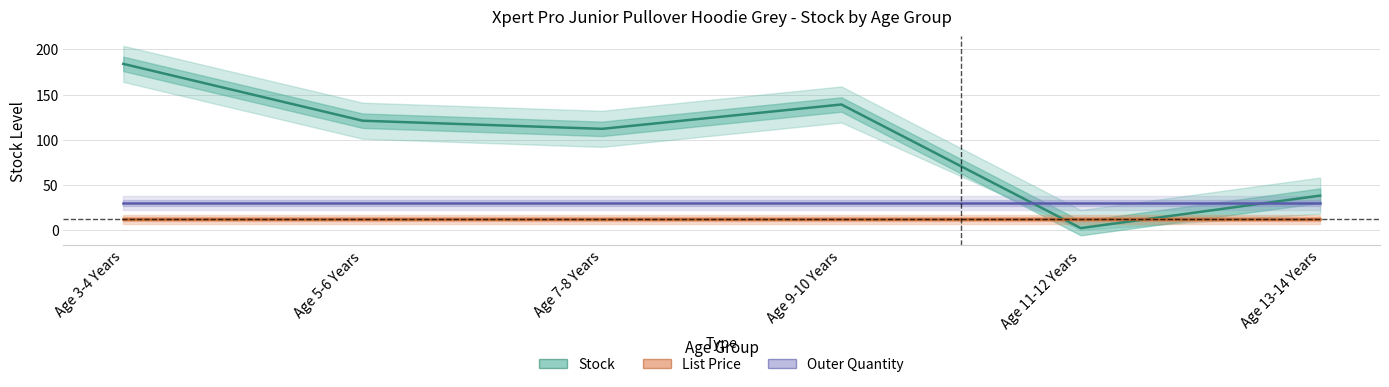

Reading right to left, transcribe all the data shown in this chart.

Stock: 38.0	2.0	139.0	112.0	121.0	184.0
List Price: 11.9	11.9	11.9	11.9	11.9	11.9
Outer Quantity: 30.0	30.0	30.0	30.0	30.0	30.0